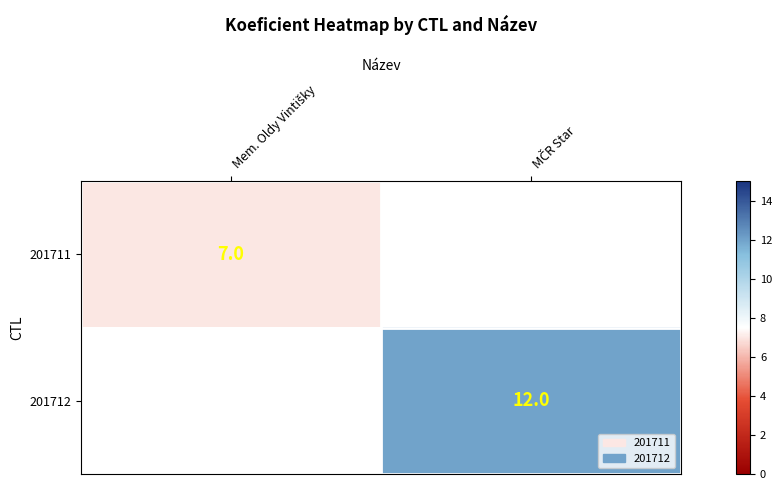

Is the value of 201712 at MČR Star greater than the value of 201711 at Mem. Oldy Vintišky?

Yes